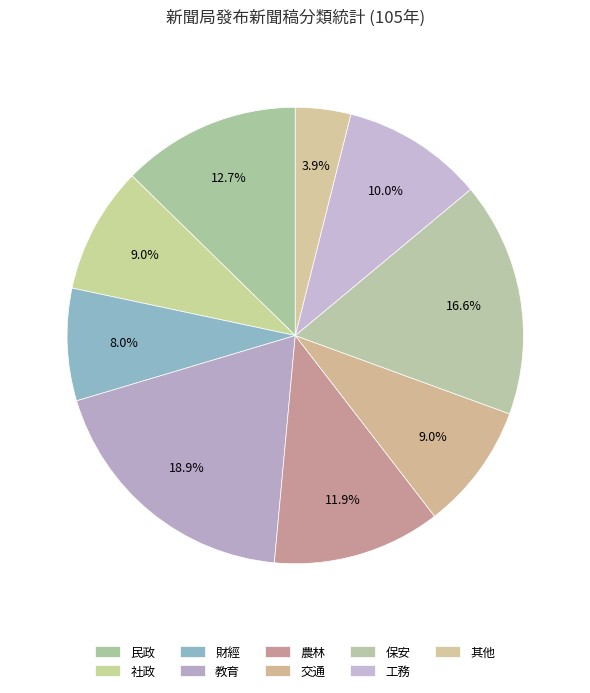

What percentage is NOT represented by 其他?

96.1%